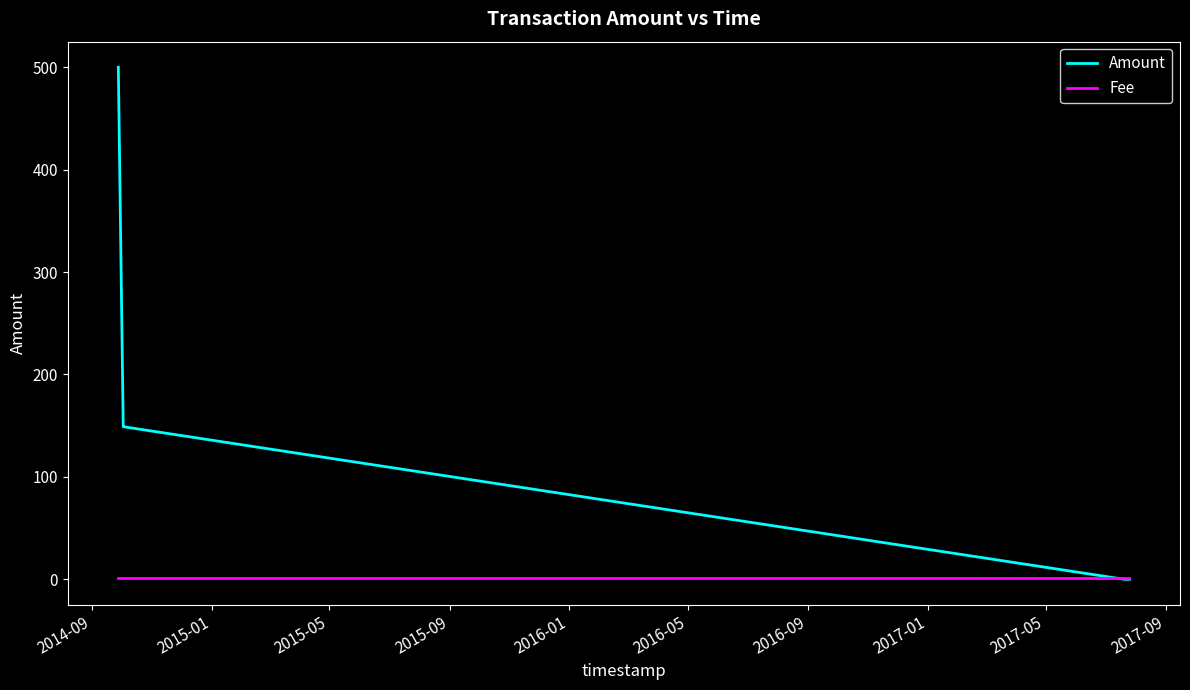

Which series has the largest total across all categories?

Amount